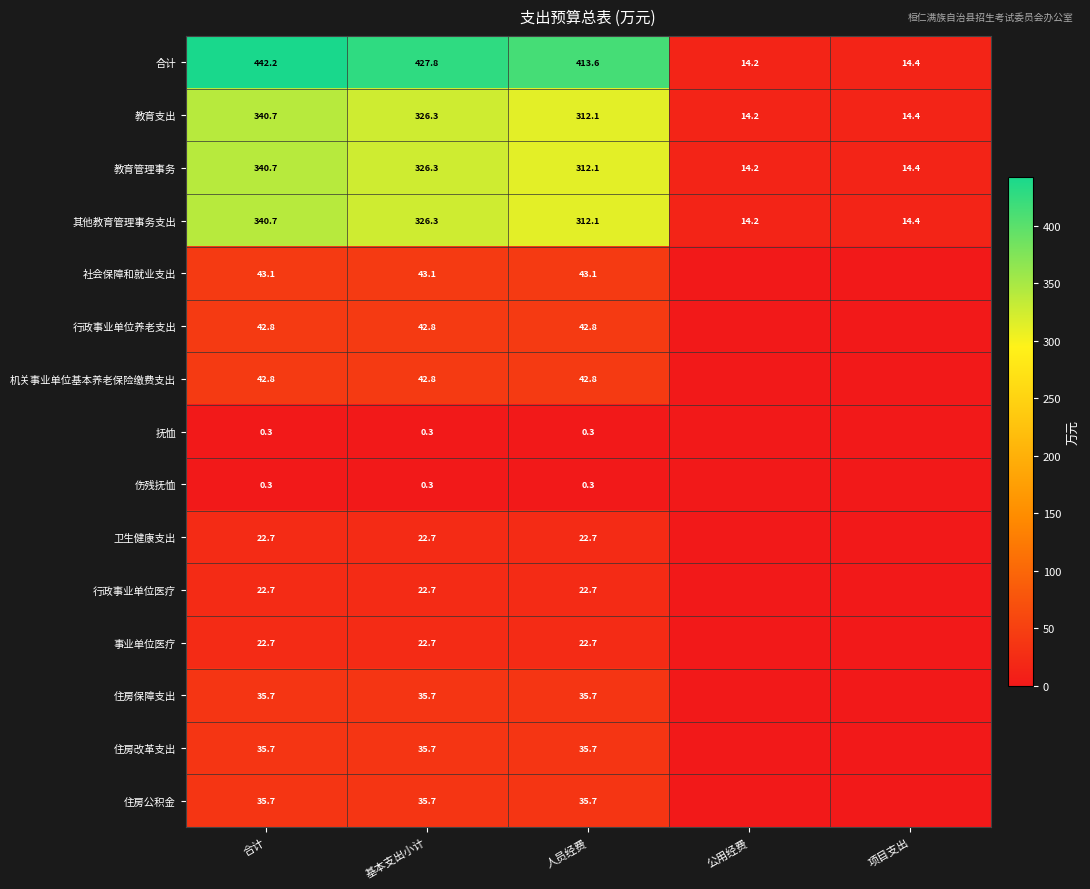

How many data points in 合计 are less than 413?

2